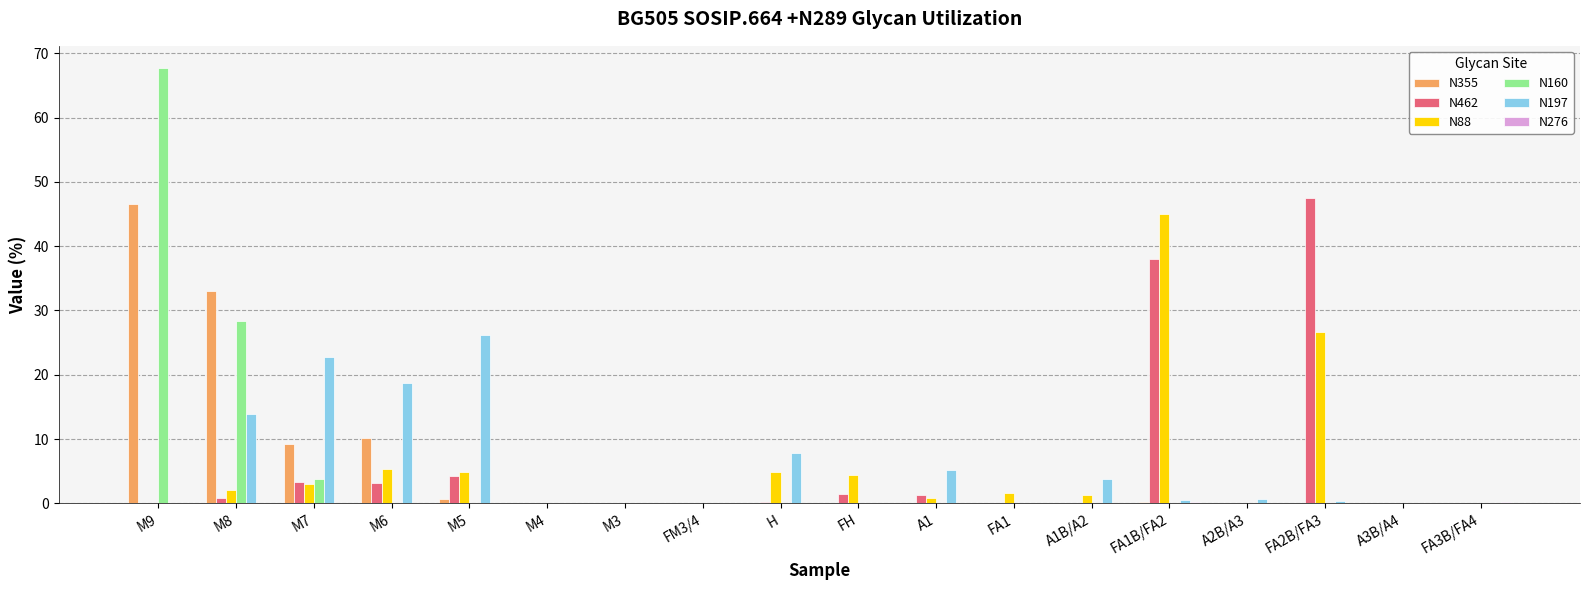

What is the total value across all series at M6?

37.4